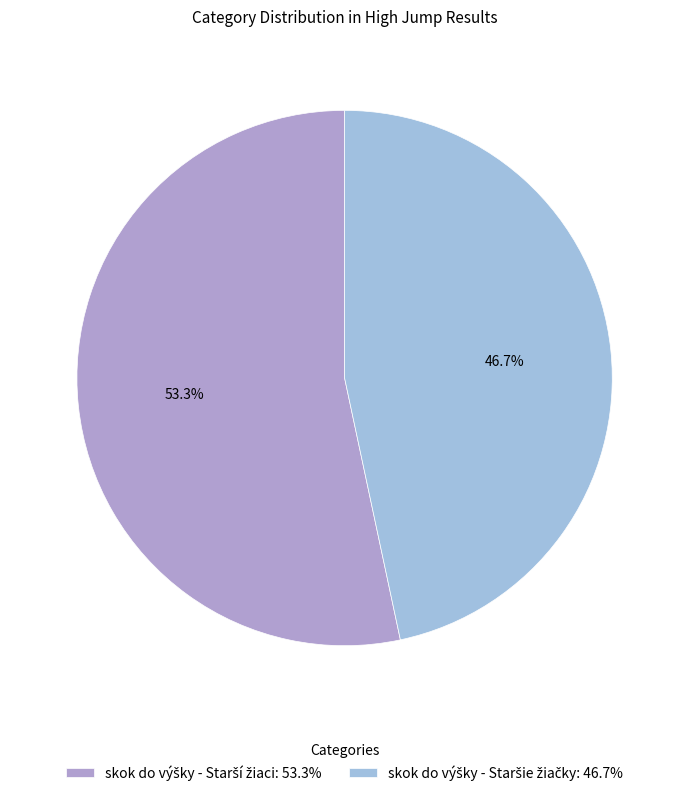

Is there a majority slice in this chart?

Yes